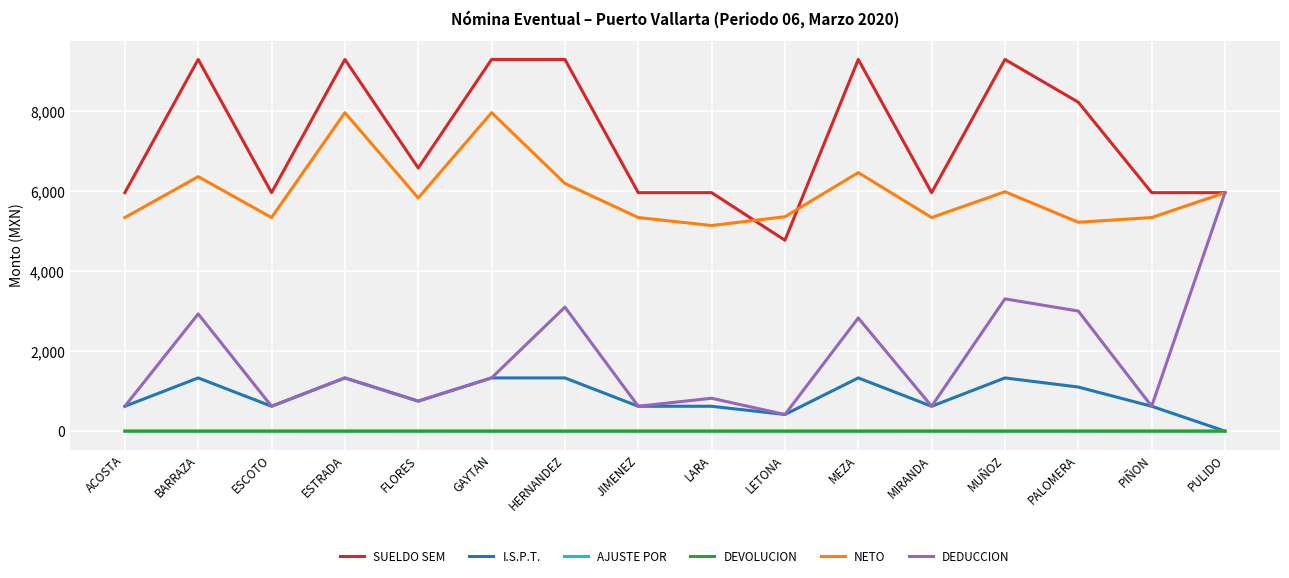

How many lines are shown in the chart?

6